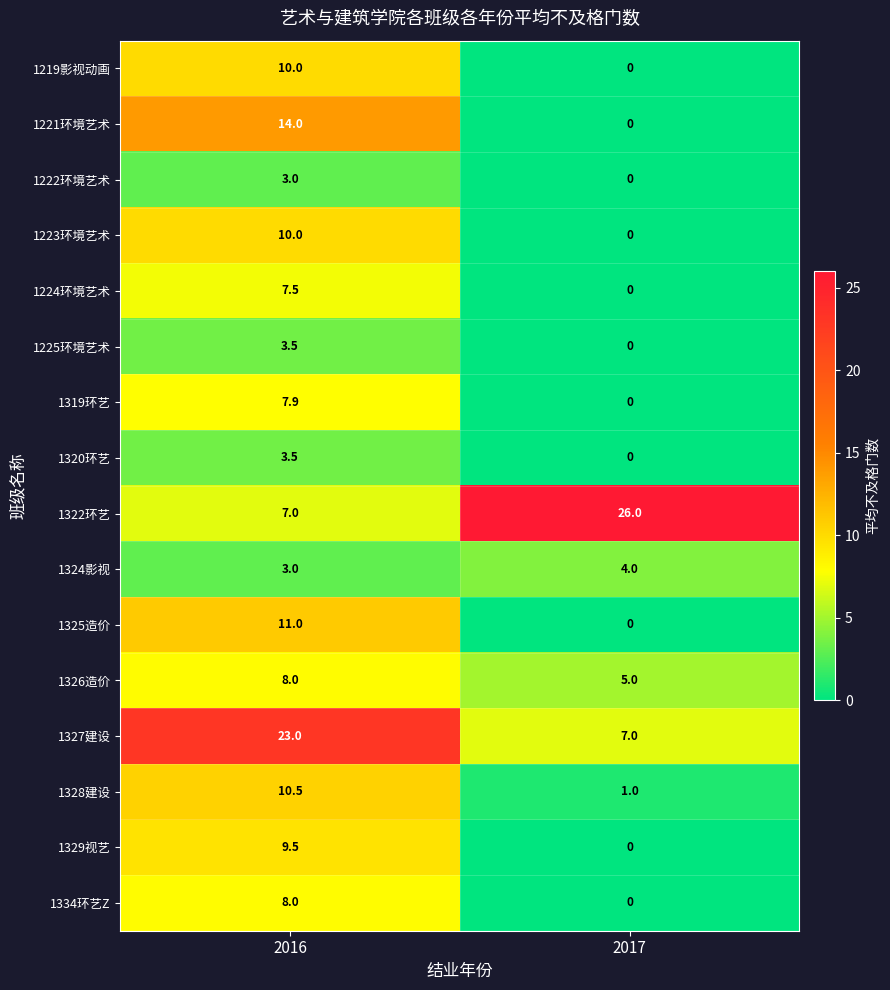

At which category is the sum across all series the highest?

2016